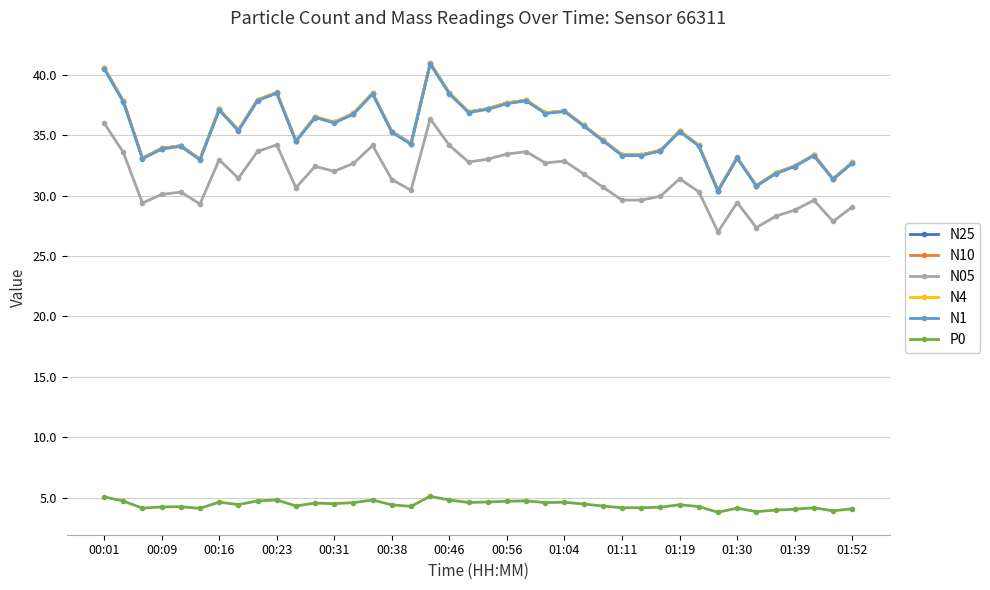

At how many categories does at least one series exceed 16?

40